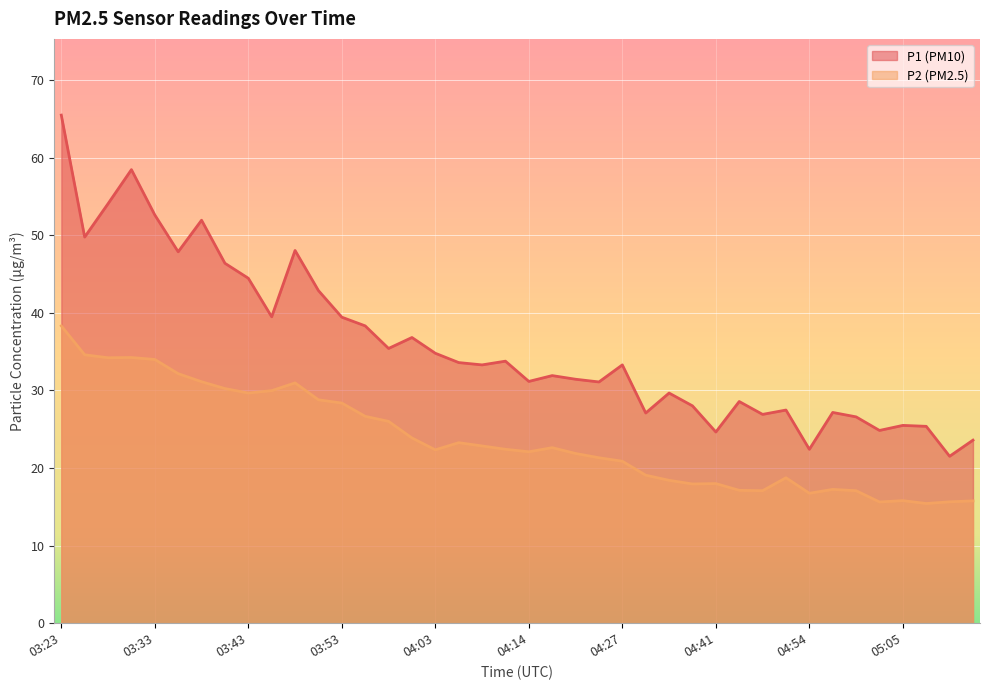

How many distinct data groups are displayed?

2